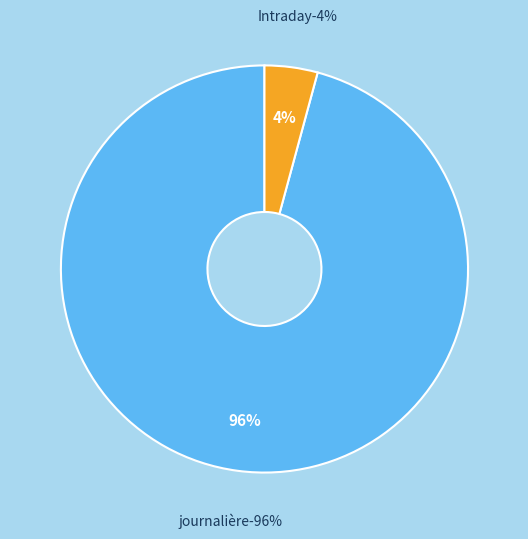

Count the number of slices in the pie.

2